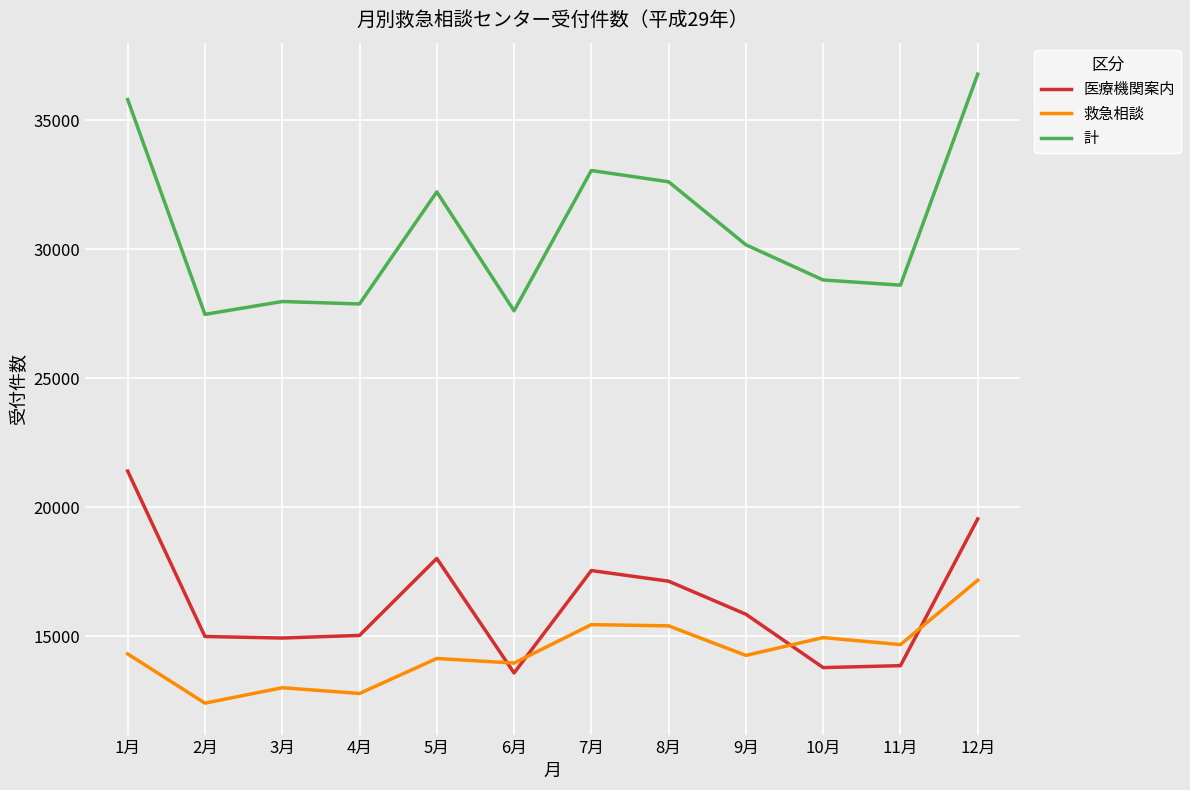

After their last crossing, which series has the higher values: 医療機関案内 or 救急相談?

医療機関案内